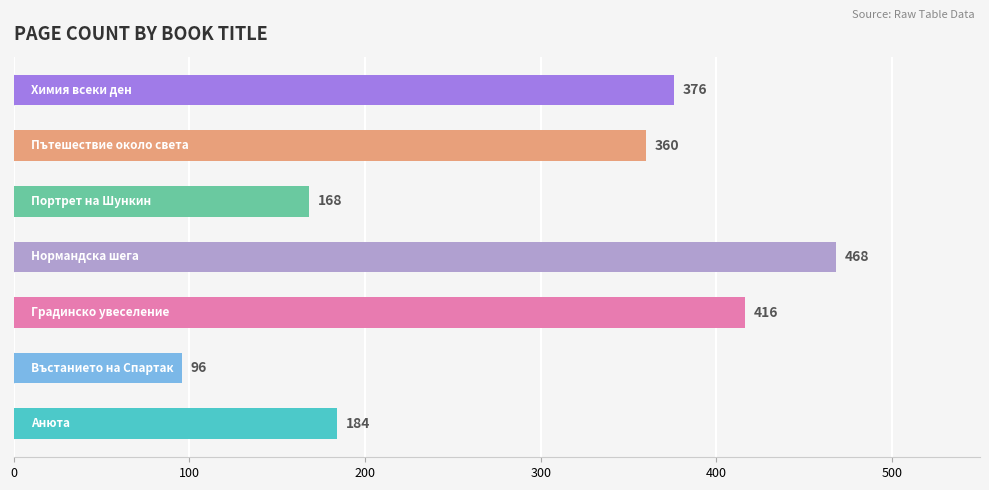

What is the minimum value shown in the chart?

96